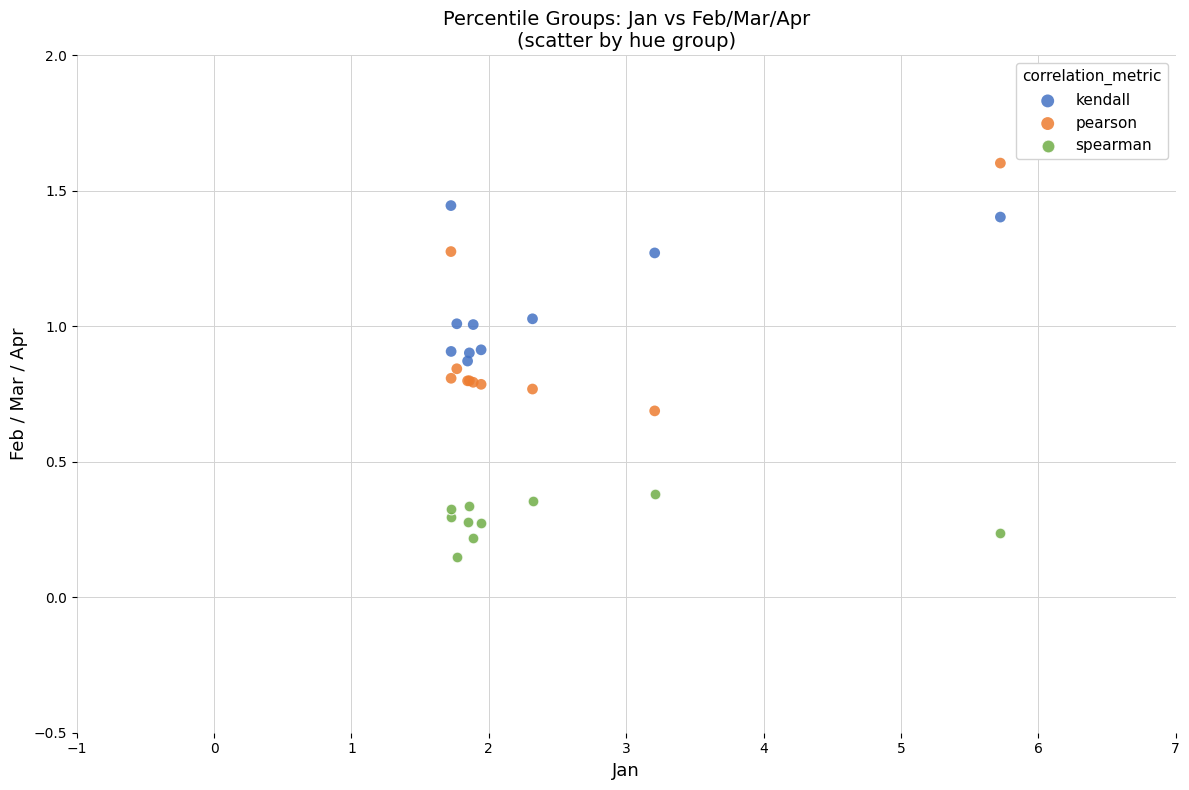

What are all the series names shown in the legend?

kendall, pearson, spearman